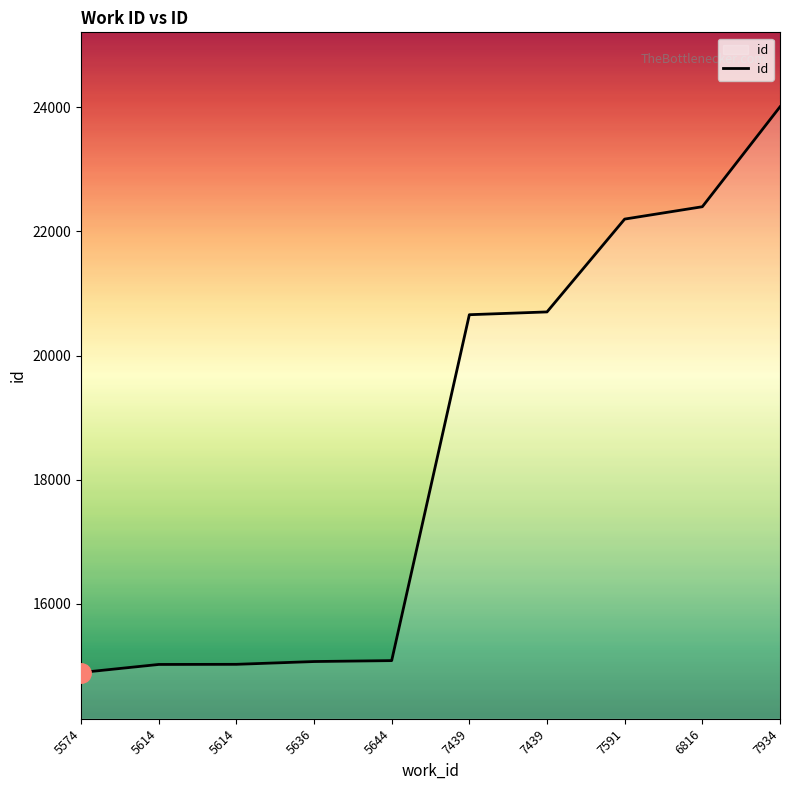

What is the value of the 1st point from the left?

14892